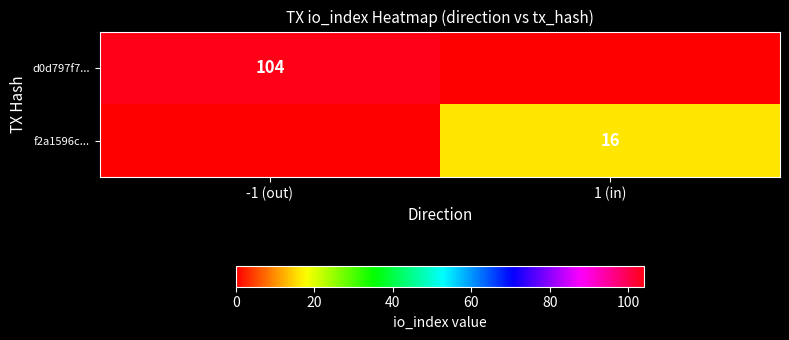

Is the value of f2a1596c... at 1 (in) greater than the value of d0d797f7... at -1 (out)?

No